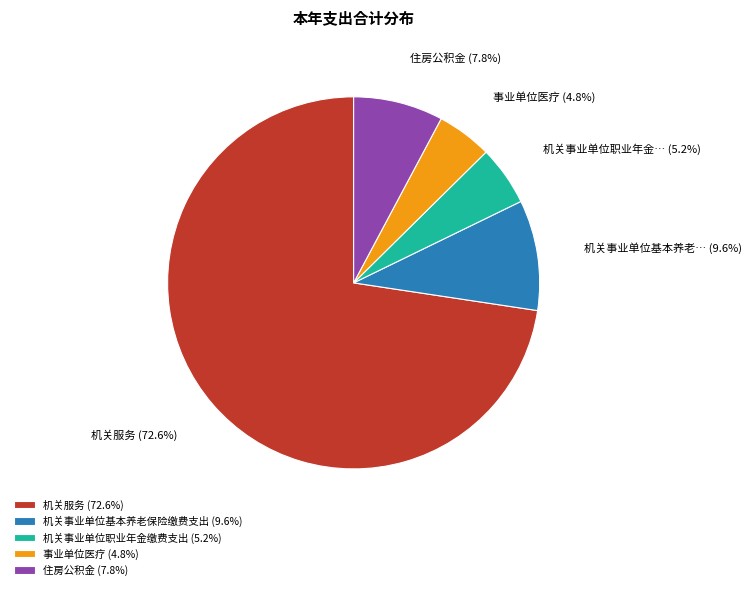

To the nearest percent, what percentage of the pie is 住房公积金?

8%